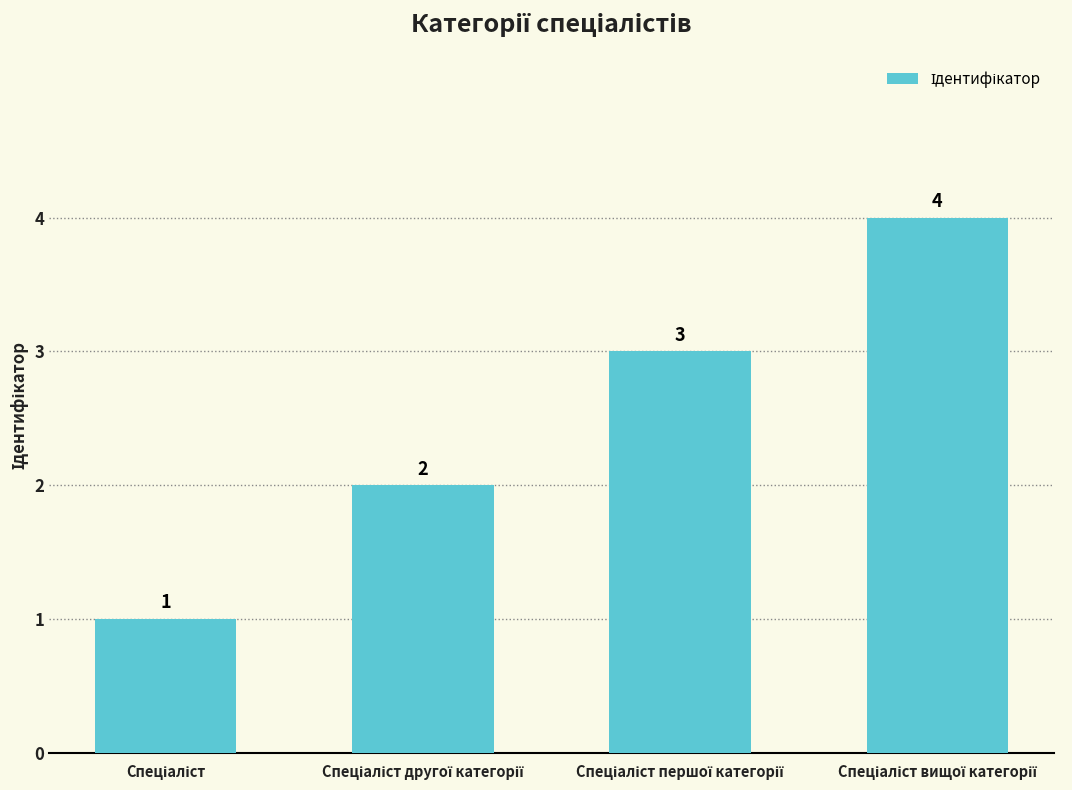

Does the chart contain any negative values?

No